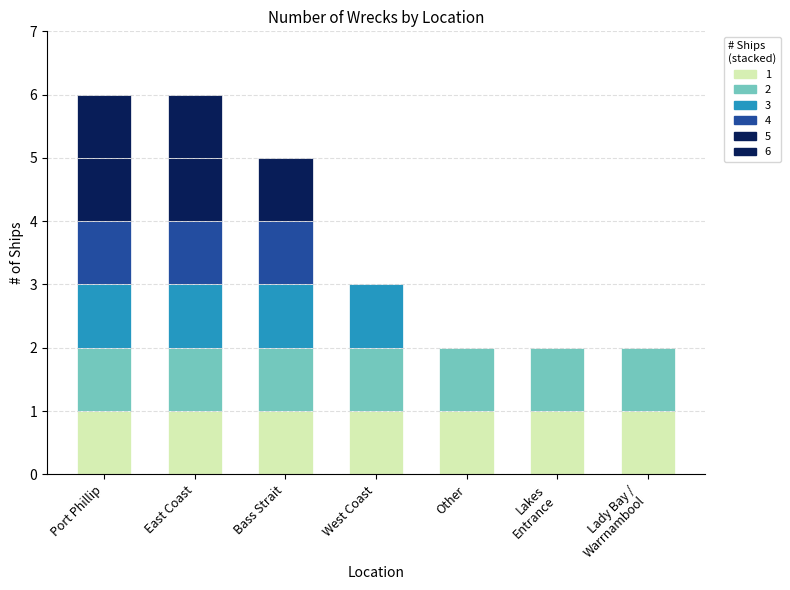

List the labels in order of value, largest first.

Port Phillip, East Coast, Bass Strait, West Coast, Lady Bay / Warrnambool, Lakes Entrance, Other